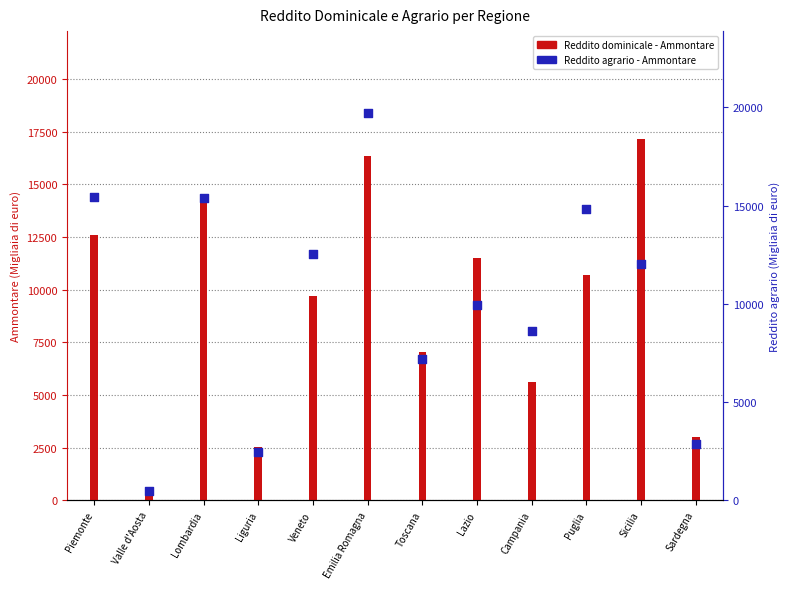

Which series contains the lowest Y value?

Reddito dominicale - Ammontare